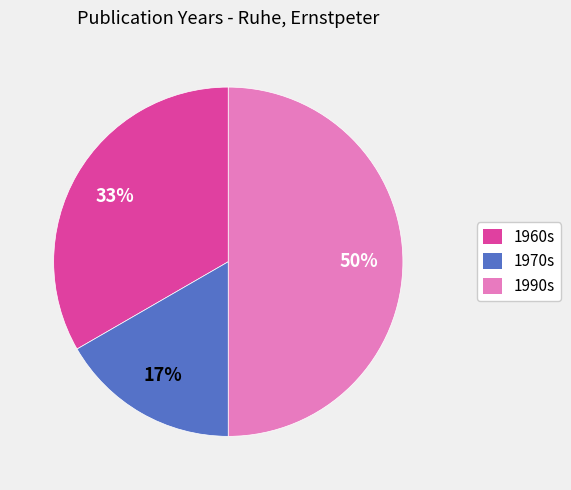

To the nearest percent, what is the difference between the largest and smallest slice percentages?

33%